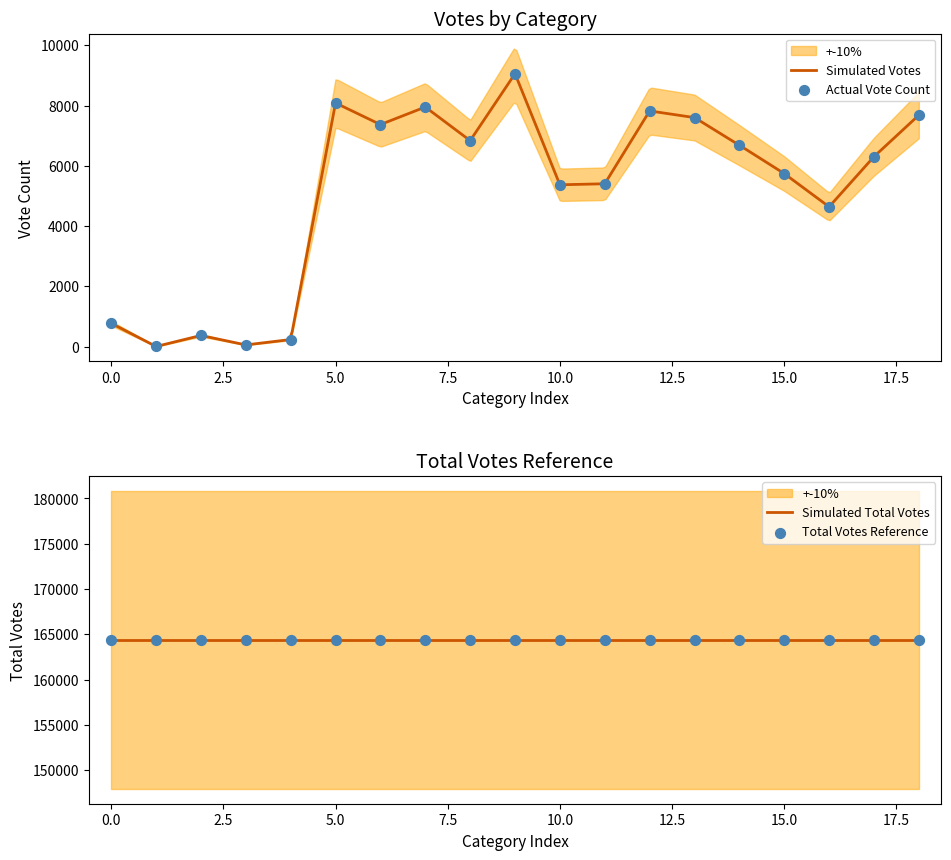

What is the highest value of the Simulated Votes series?

8993.1